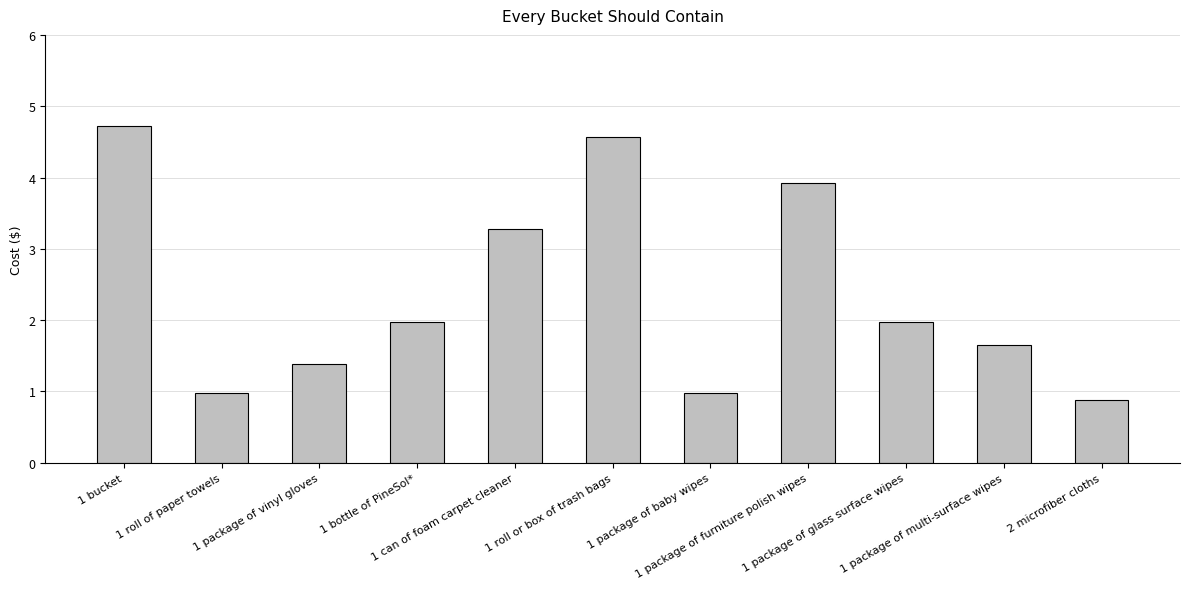

The value at 2 microfiber cloths is 0.9. True or false?

True